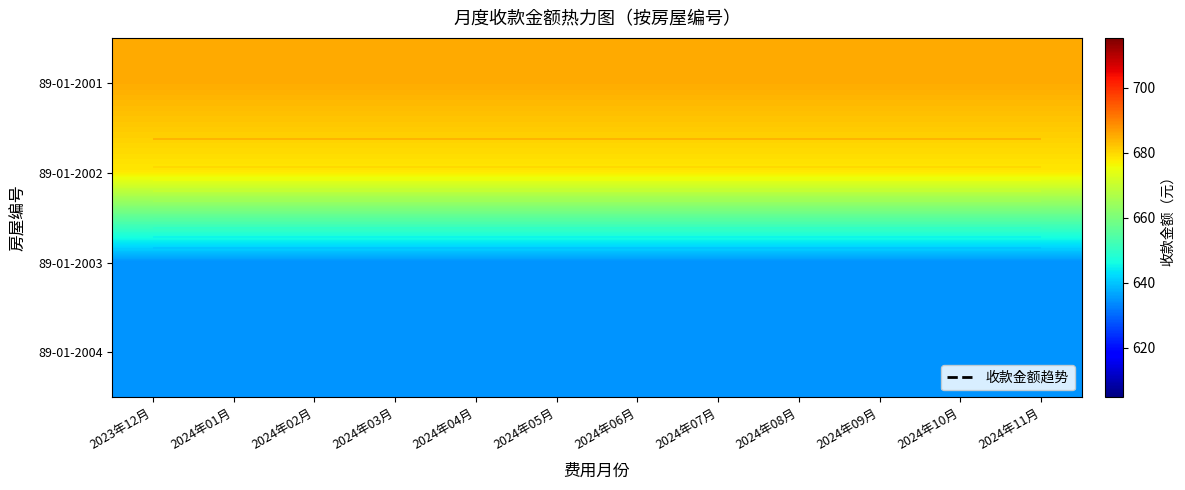

True or false: 89-01-2001 has a value of 1162.9 at 2024年11月.

False